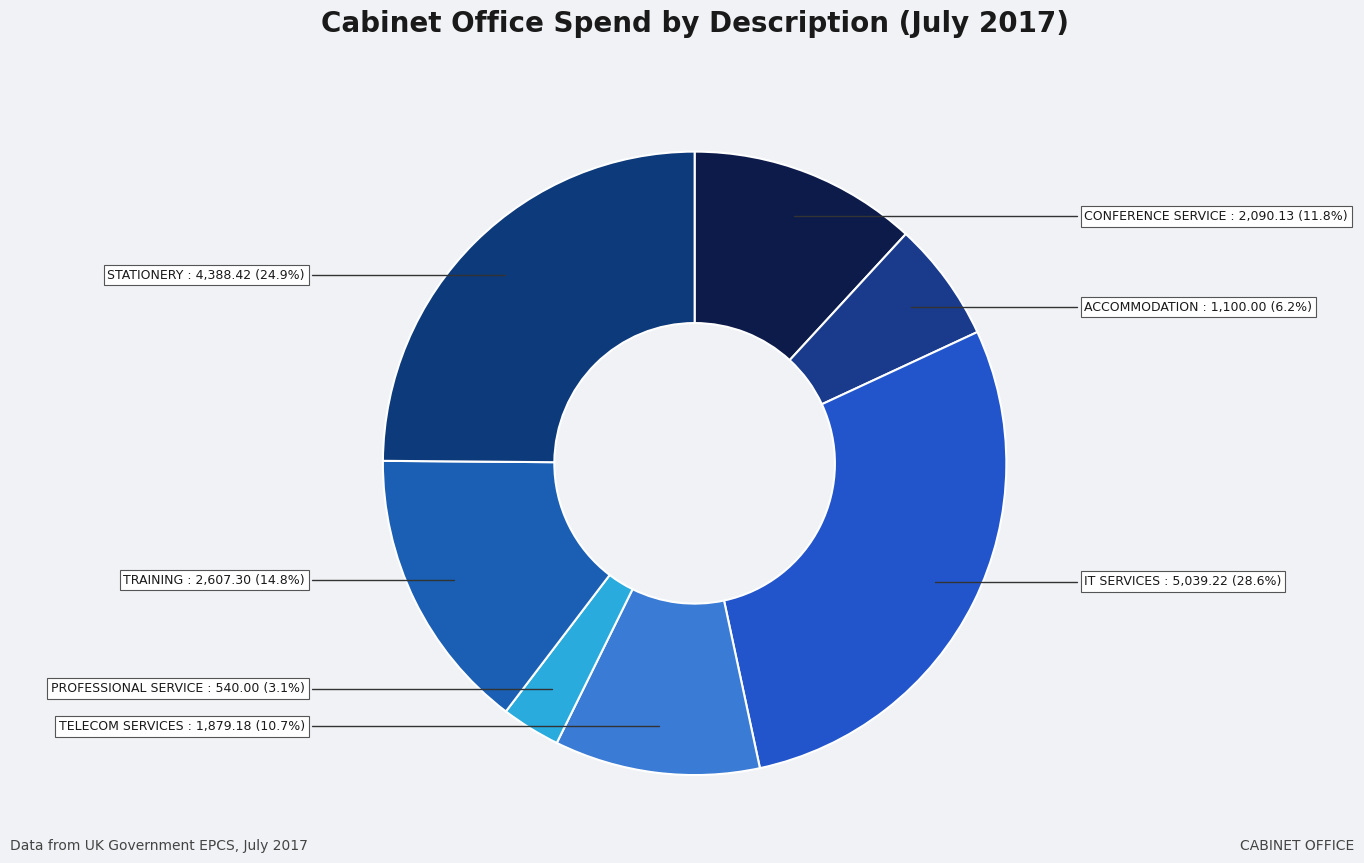

Do TRAINING and CONFERENCE SERVICE together represent more than half of the pie?

No